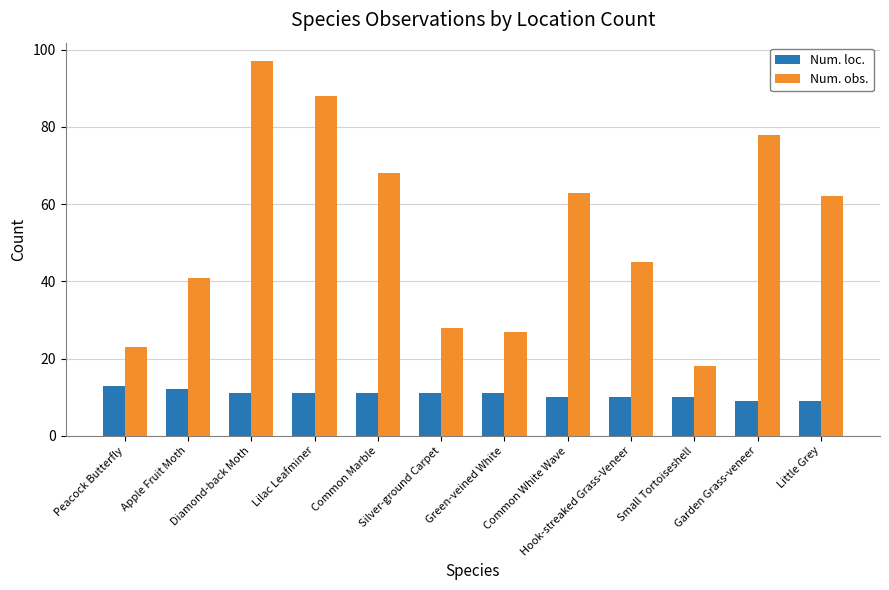

Does the chart contain any negative values?

No